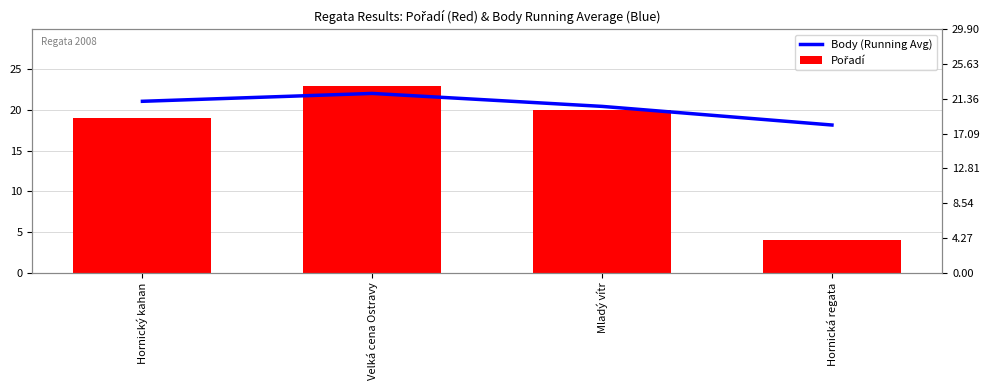

What is the difference between the highest and lowest values at Velká cena Ostravy?

1.0